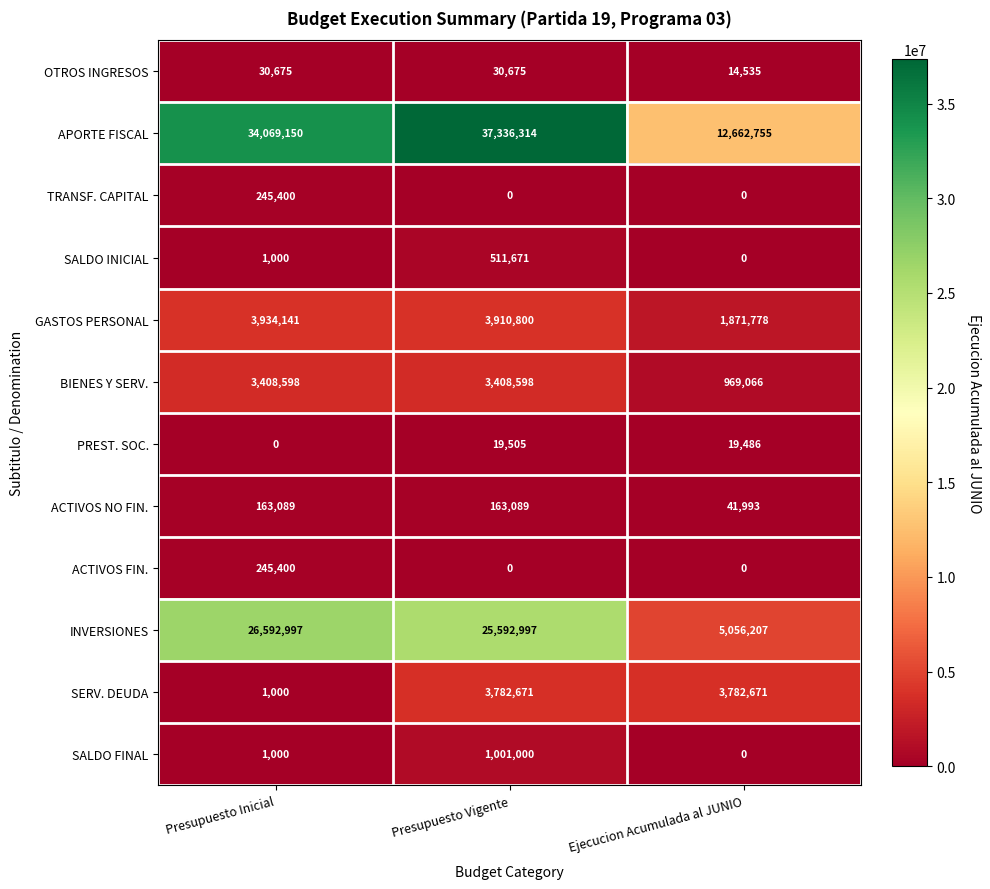

What is the total value across all series at Presupuesto Inicial?

68692450